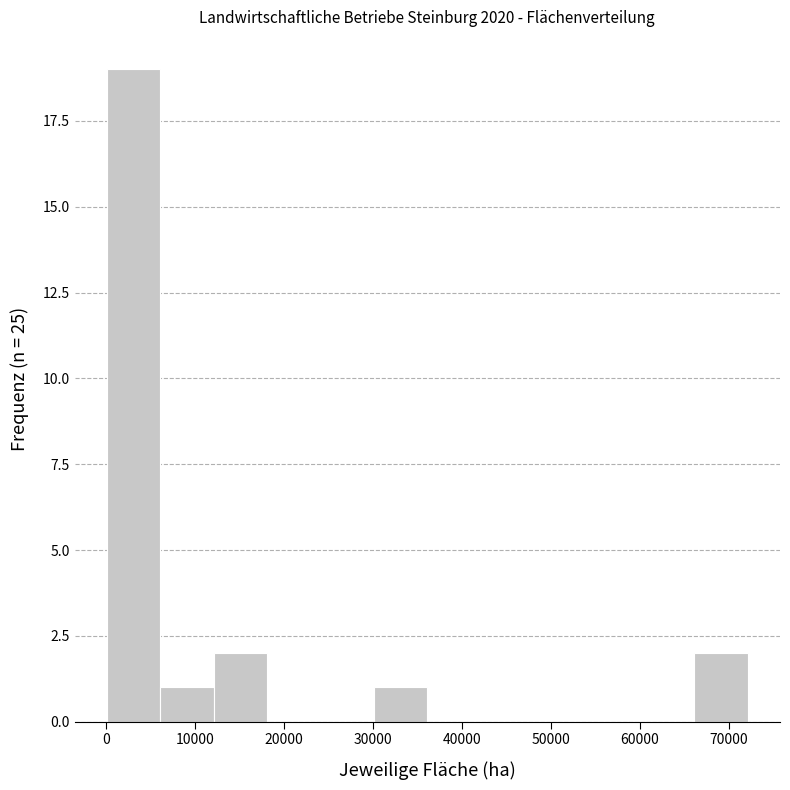

Over which range of the x-axis is the bar tallest?

0 to 6000